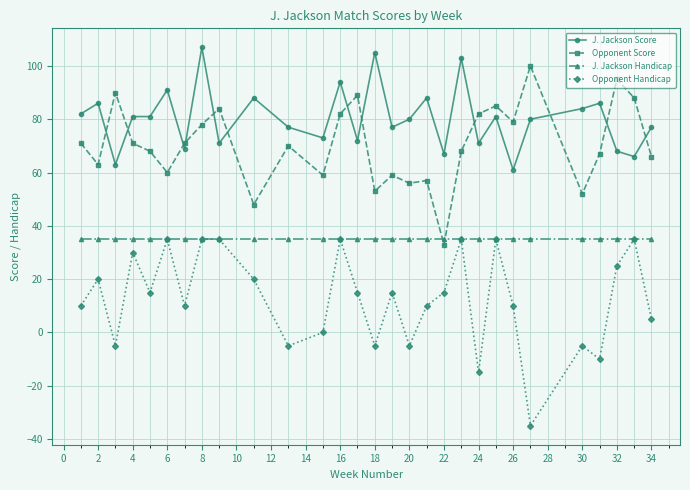

True or false: Opponent Score and Opponent Handicap intersect in this chart.

False